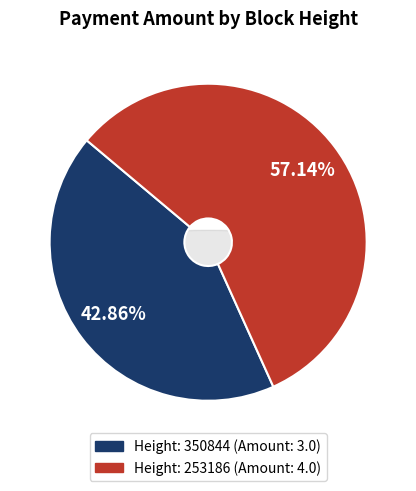

What is the change in value from 350844 to 253186?

+1